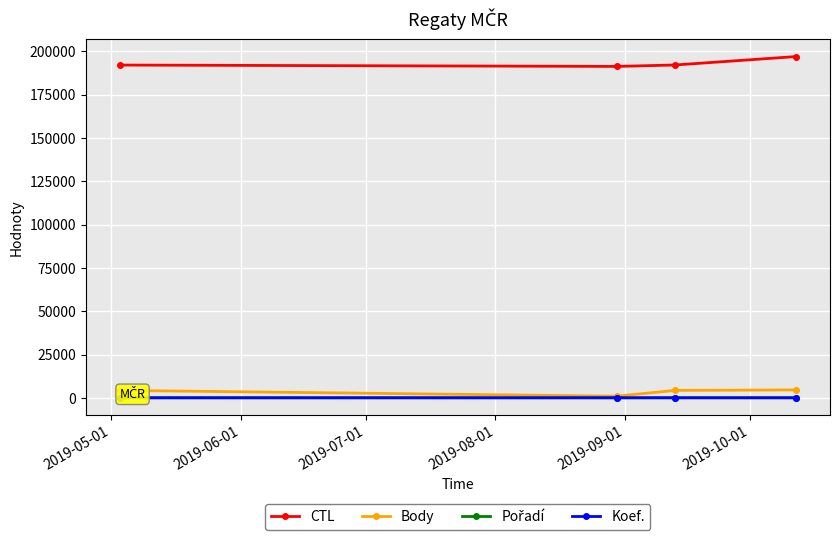

True or false: Koef. and CTL intersect in this chart.

False